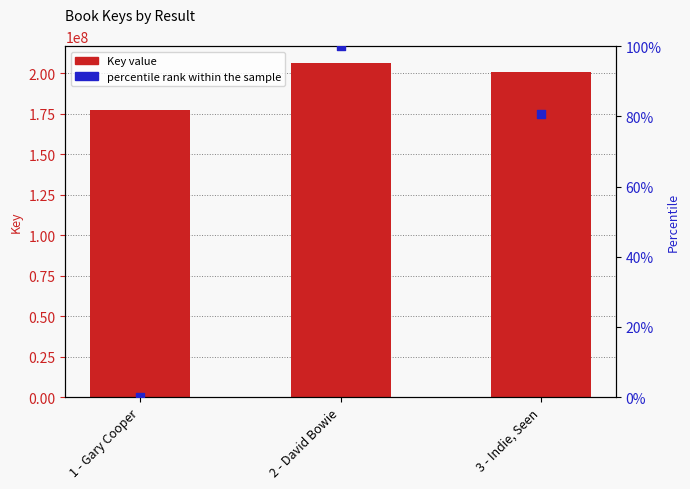

Which series has the largest total across all categories?

Key value